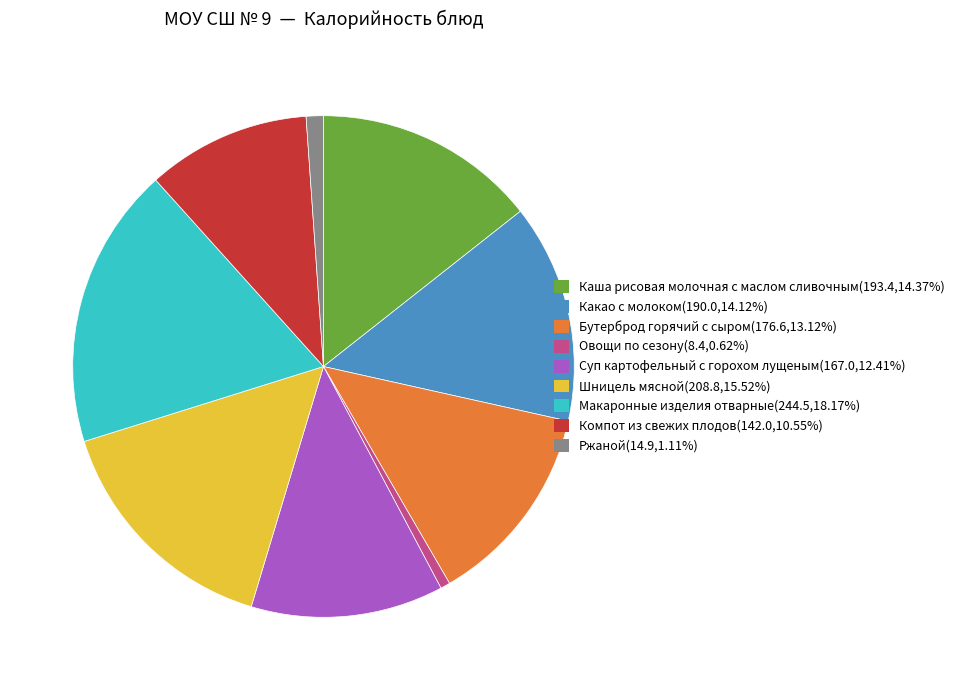

Which category has the biggest portion of the pie?

Макаронные изделия отварные